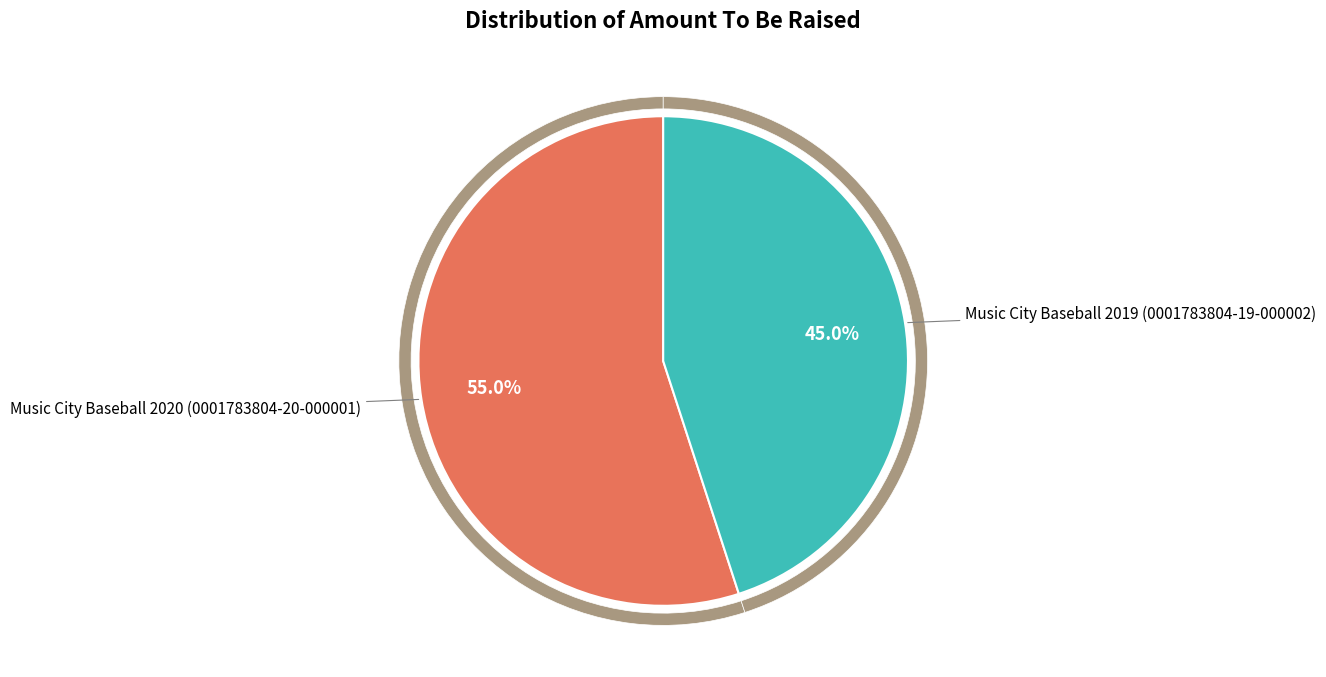

Count the number of slices in the pie.

2